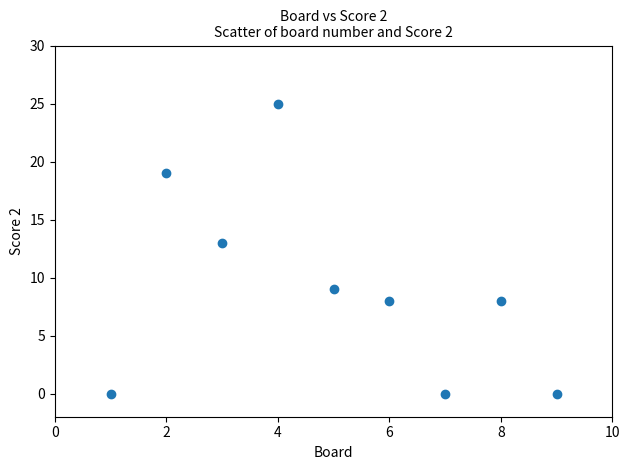

What Y value in the scatter plot is closest to 12?

13